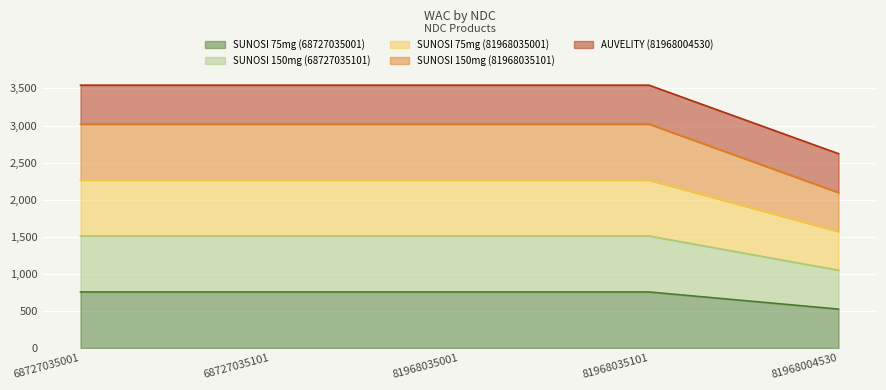

At which label does SUNOSI 150mg (81968035101) reach its minimum?

81968004530